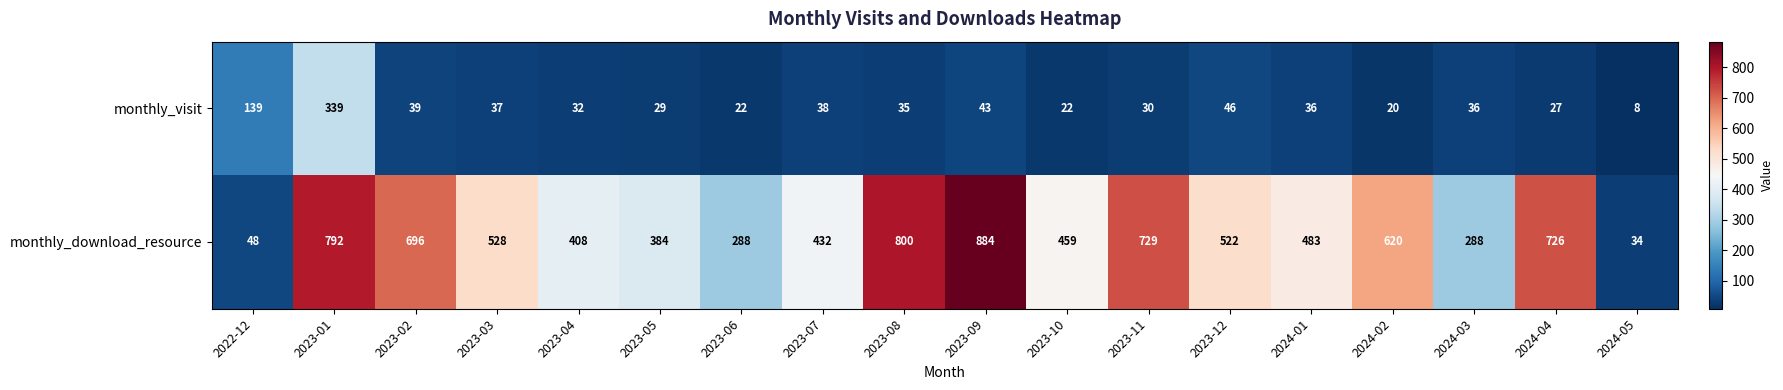

At which label does monthly_visit reach its peak?

2023-01